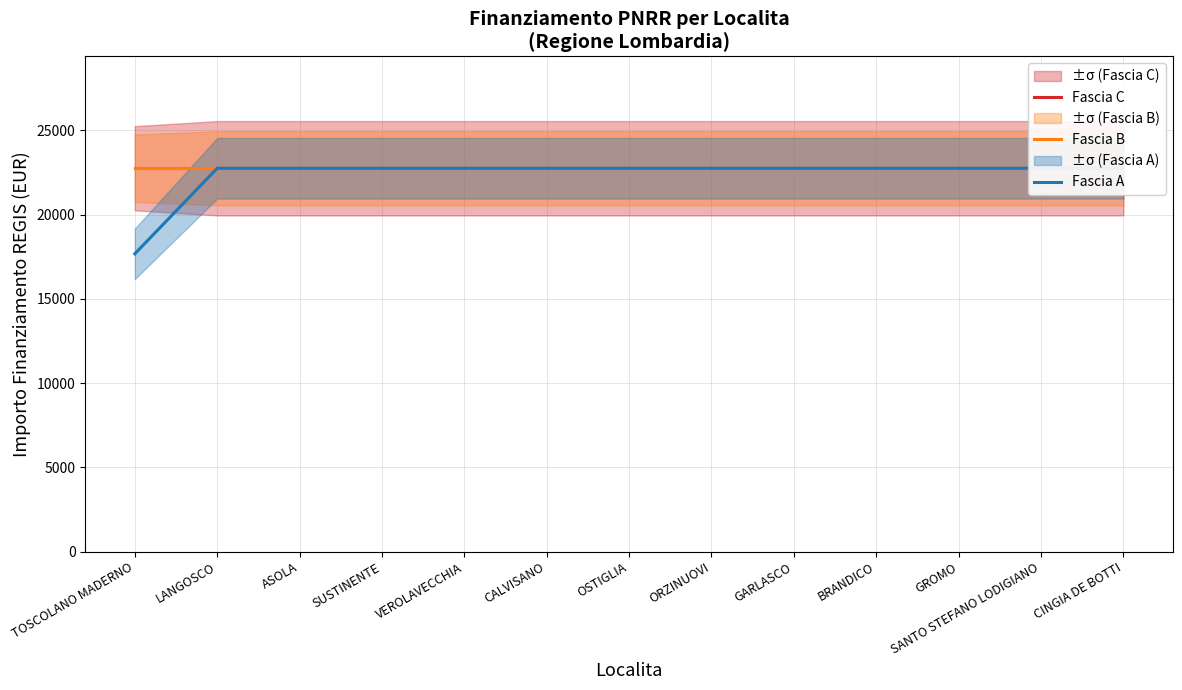

True or false: Fascia A has more than 0 interior local peaks.

False